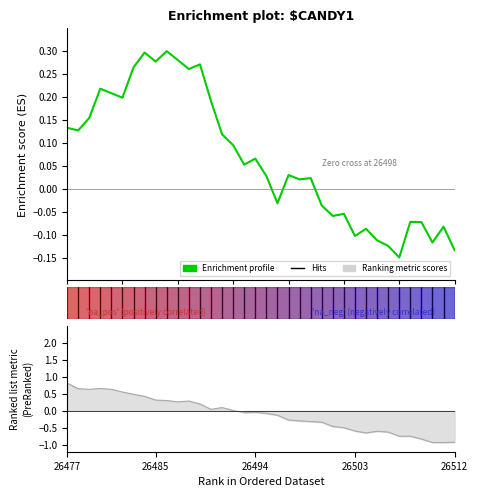

The value of Ranking metric scores at 12 is 0.1. True or false?

False